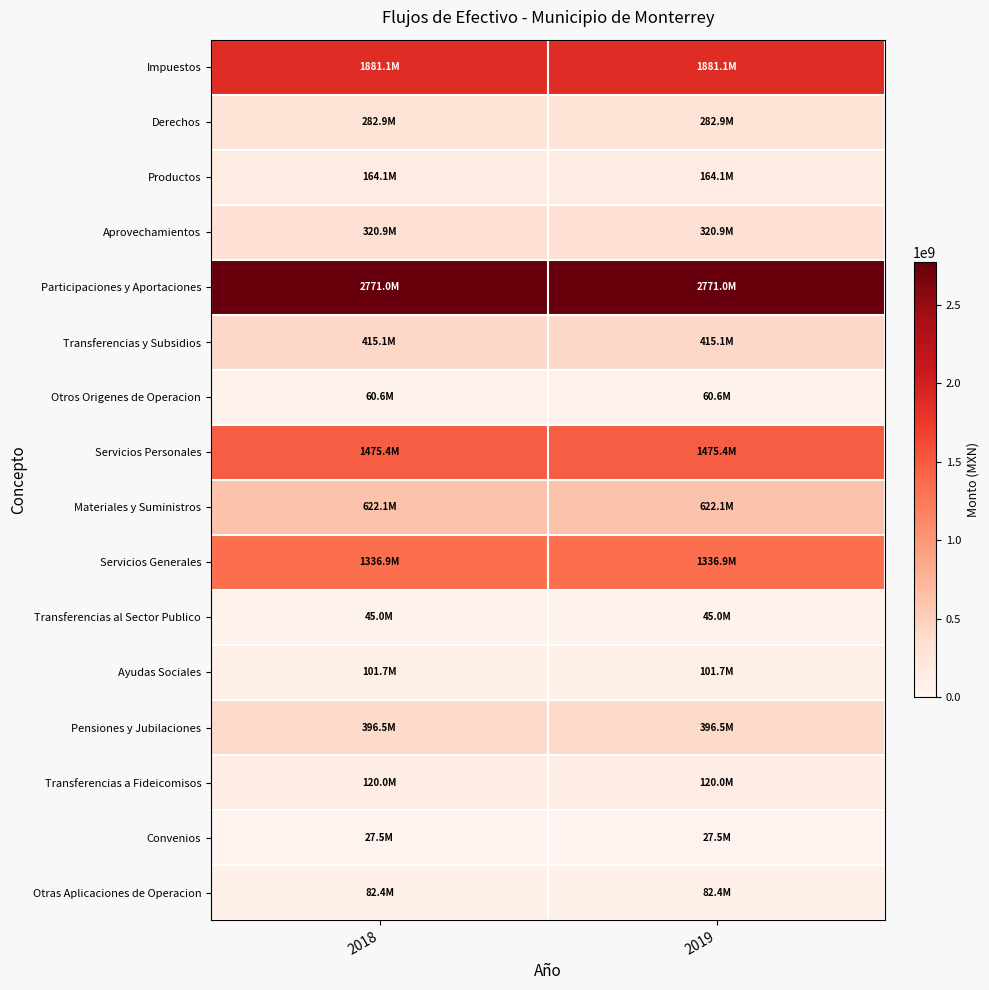

Reading left to right, extract all data points from this chart.

Impuestos: 2018=1881114634.0	2019=1881114634.0
Derechos: 2018=282896195.2	2019=282896195.2
Productos: 2018=164130786.3	2019=164130786.3
Aprovechamientos: 2018=320863201.0	2019=320863201.0
Participaciones y Aportaciones: 2018=2770993440.1	2019=2770993440.1
Transferencias y Subsidios: 2018=415135675.8	2019=415135675.8
Otros Origenes de Operacion: 2018=60641290.2	2019=60641290.2
Servicios Personales: 2018=1475407212.4	2019=1475407212.4
Materiales y Suministros: 2018=622063225.5	2019=622063225.5
Servicios Generales: 2018=1336921618.6	2019=1336921618.6
Transferencias al Sector Publico: 2018=45019327.8	2019=45019327.8
Ayudas Sociales: 2018=101656319.0	2019=101656319.0
Pensiones y Jubilaciones: 2018=396501511.1	2019=396501511.1
Transferencias a Fideicomisos: 2018=120000000.0	2019=120000000.0
Convenios: 2018=27501776.2	2019=27501776.2
Otras Aplicaciones de Operacion: 2018=82433306.2	2019=82433306.2